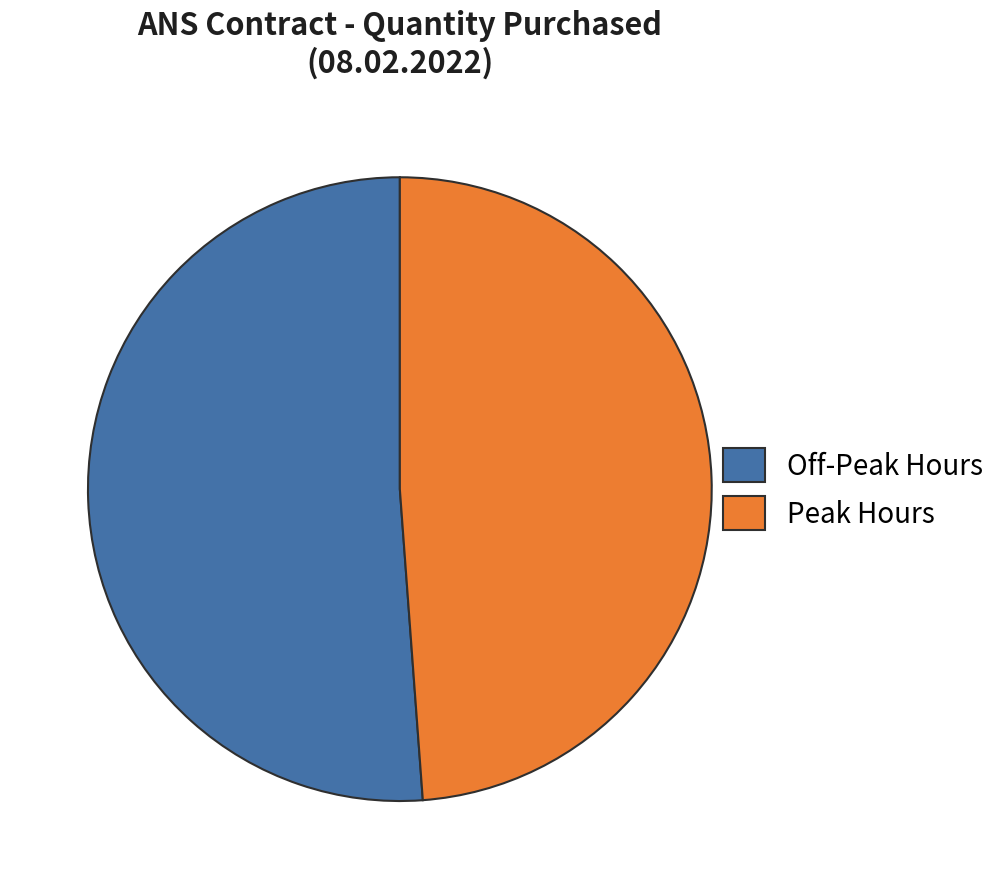

The Off-Peak Hours slice represents 51% of the pie. True or false?

True